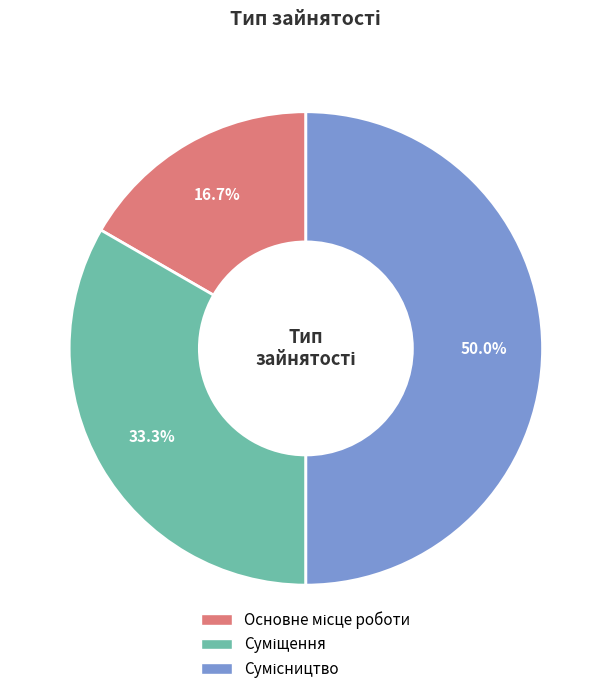

Is there a majority slice in this chart?

No